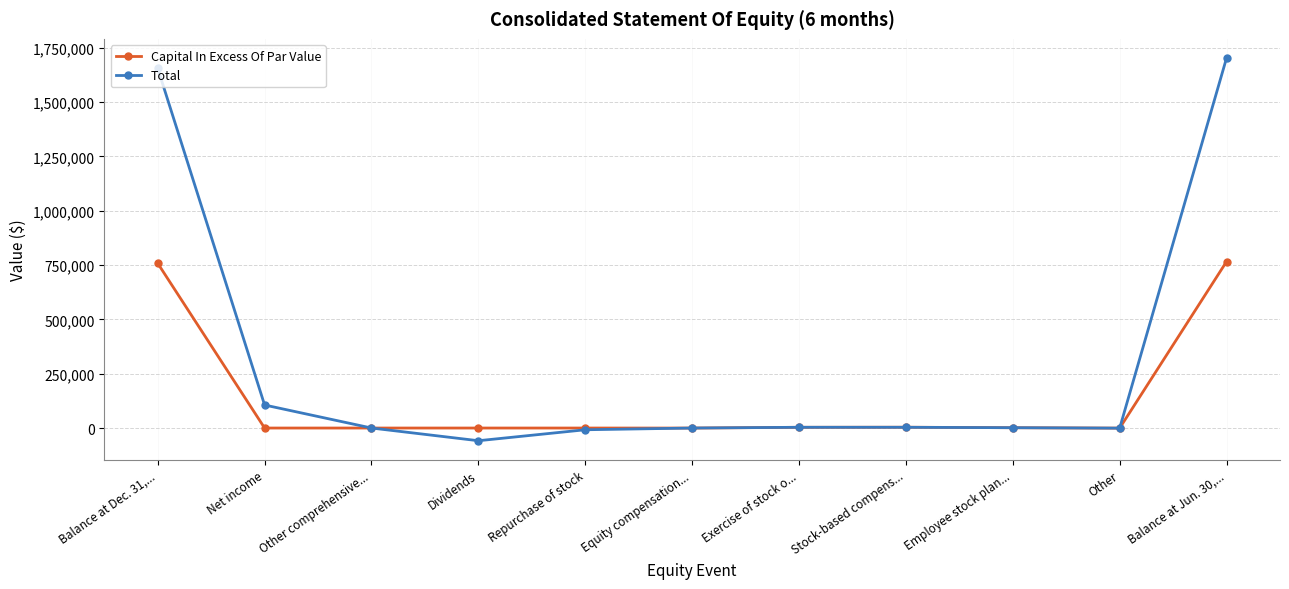

At which category is the sum across all series the highest?

Balance at Jun. 30,...